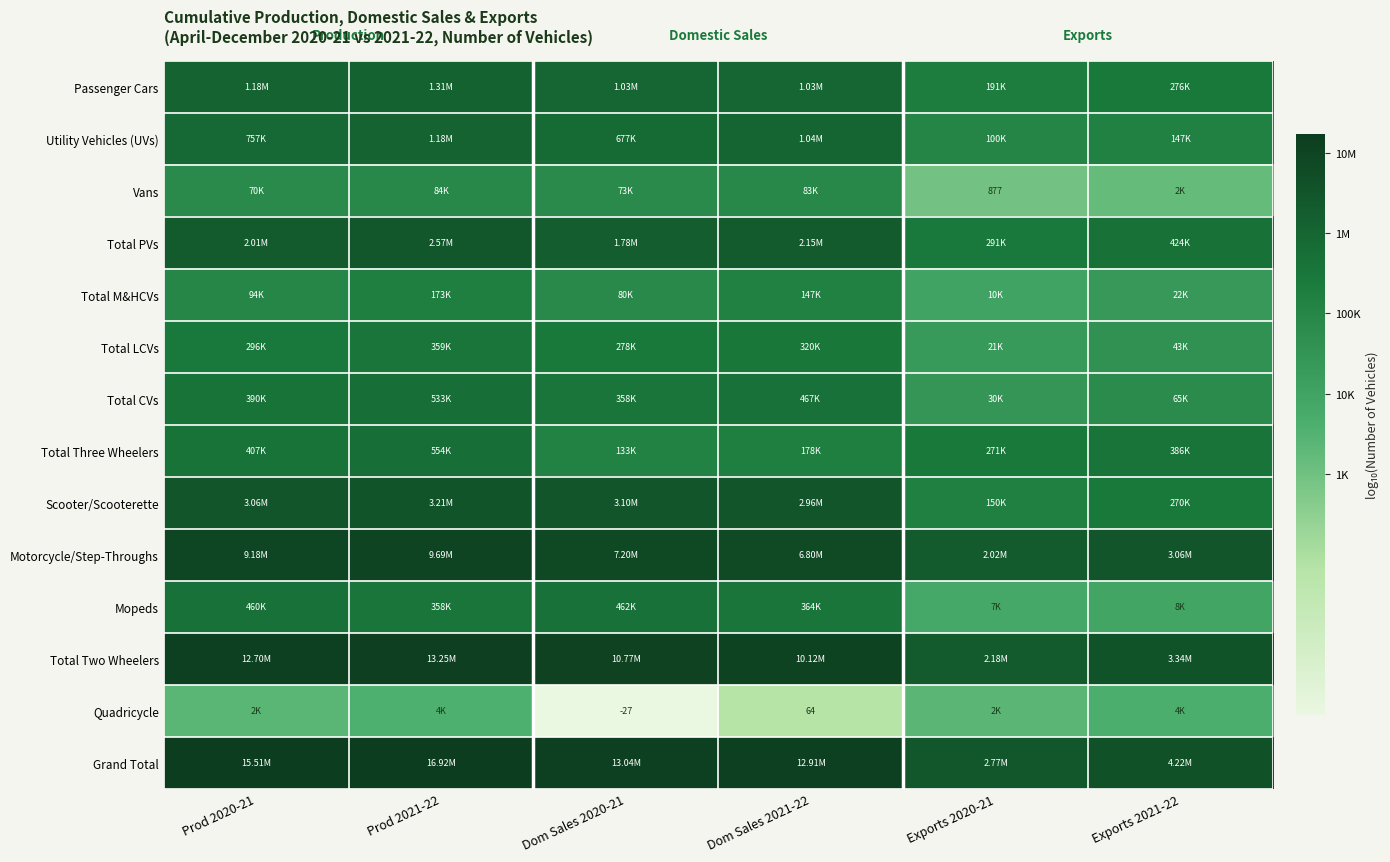

Which series has the largest range (max minus min)?

Quadricycle